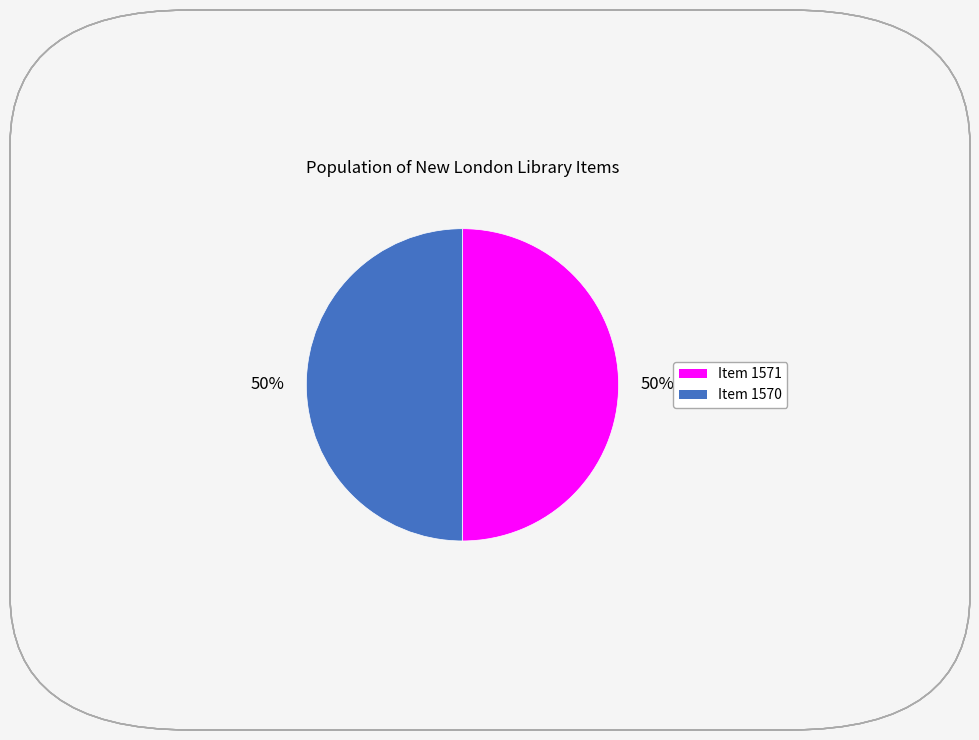

To the nearest percent, what is the average slice percentage?

50%